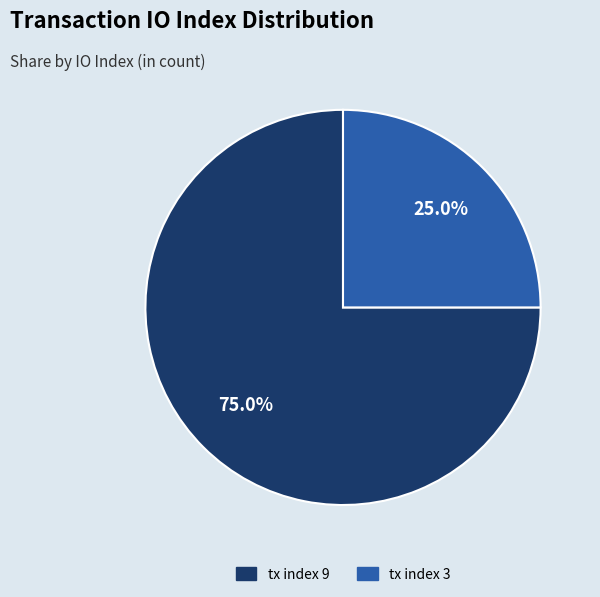

Rank the categories by value from highest to lowest.

tx index 9, tx index 3